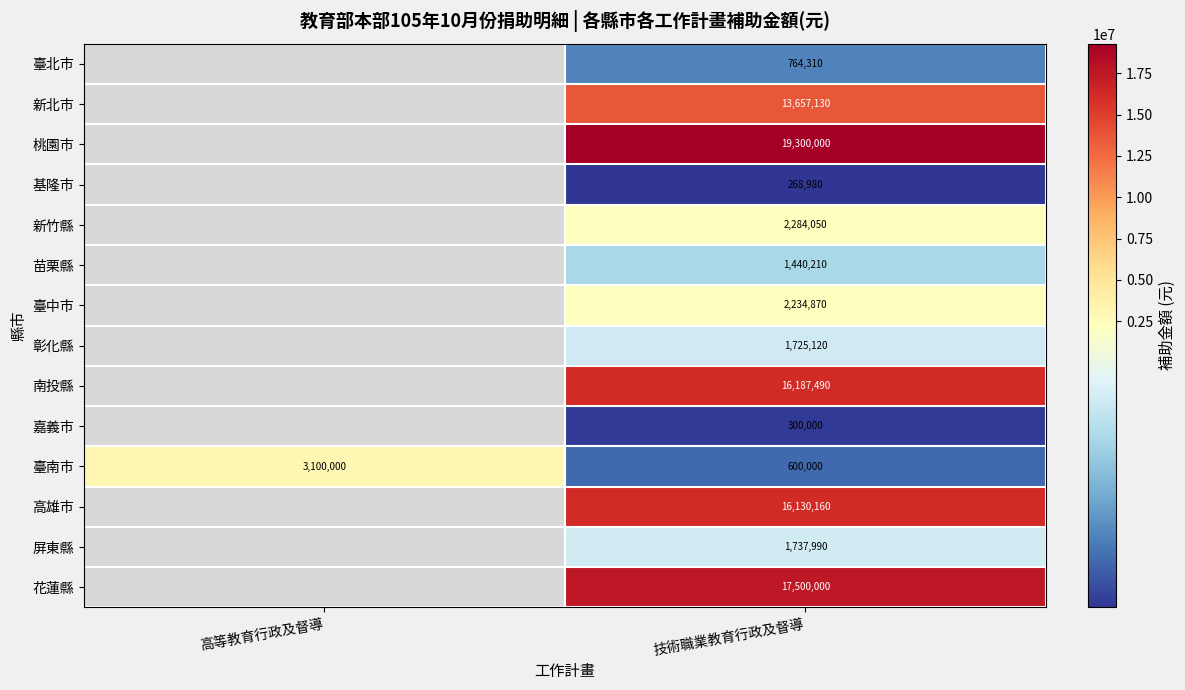

What is the total value across all series at 技術職業教育行政及督導?

94130310